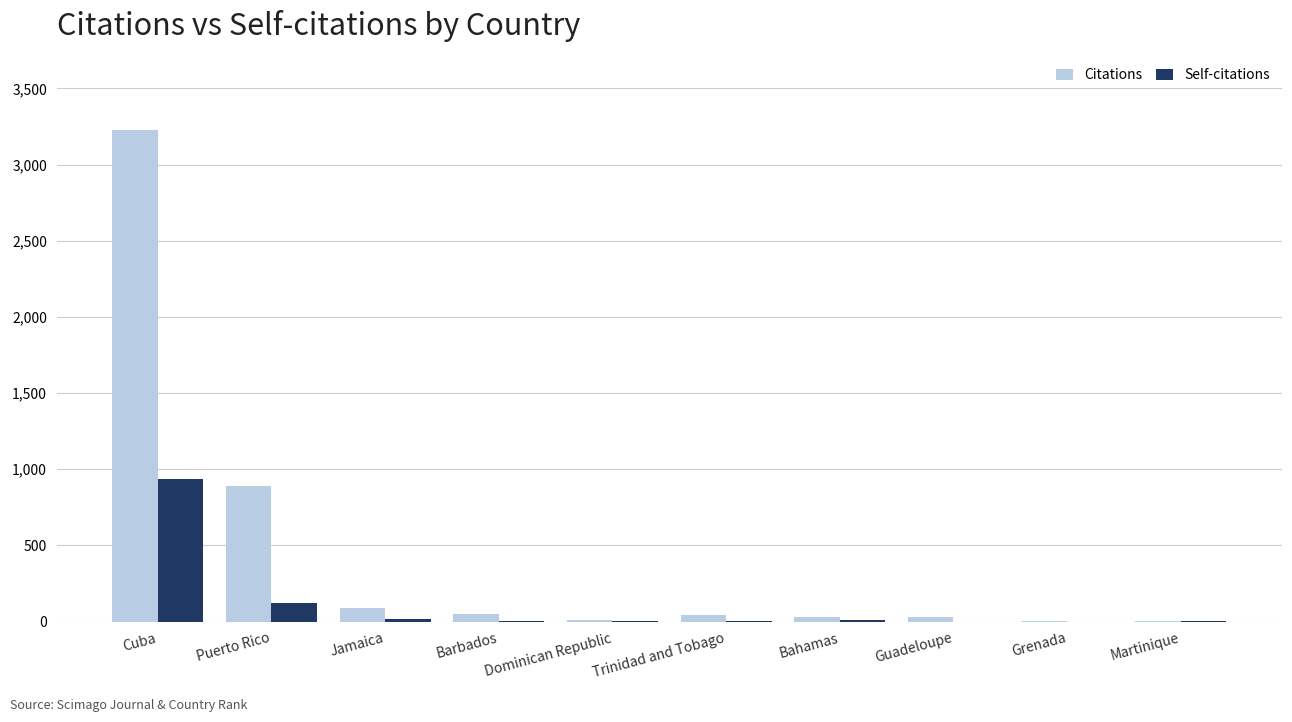

How many data points does each series have?

10